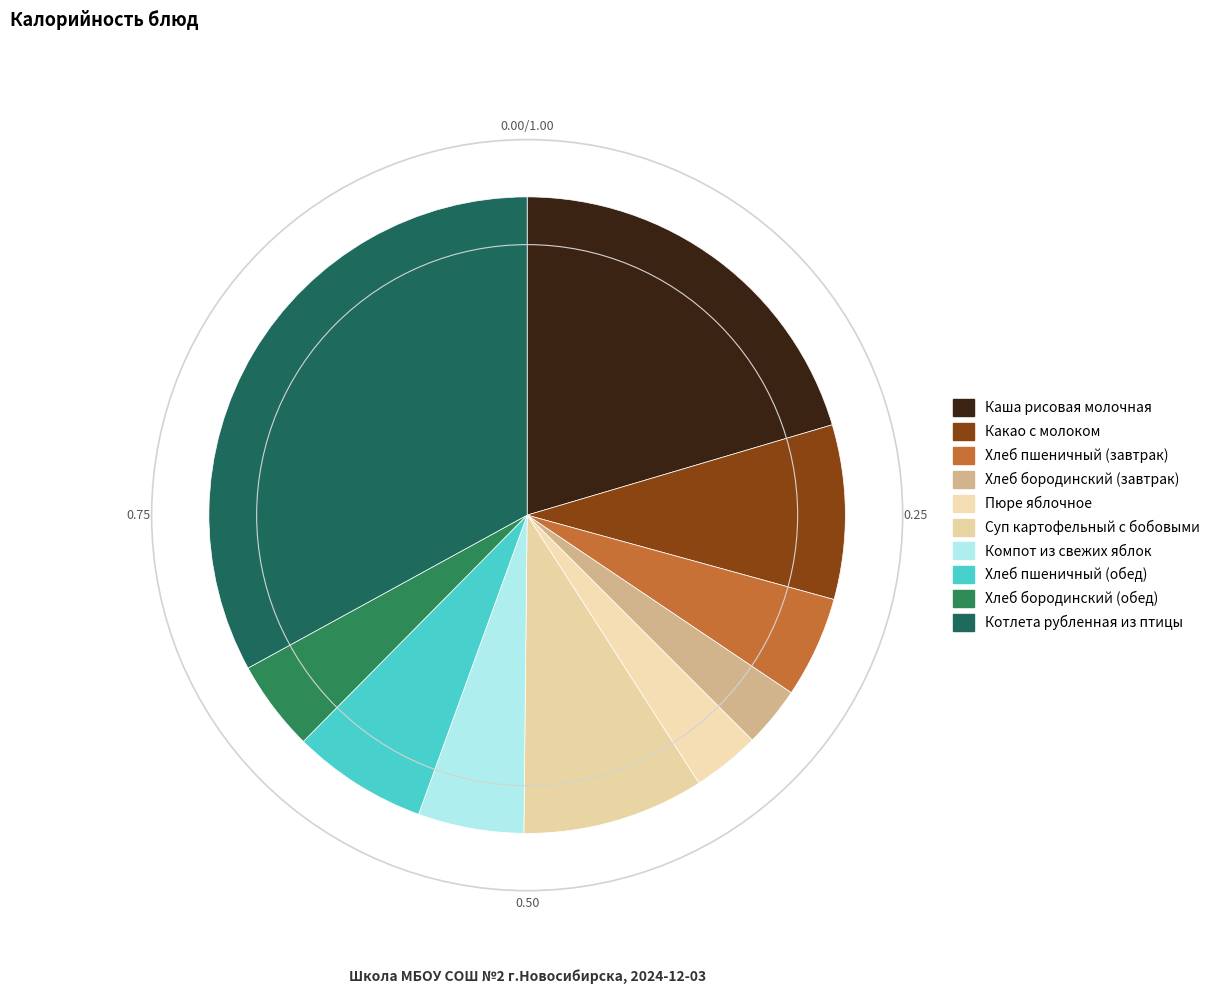

How many segments does this pie chart have?

10